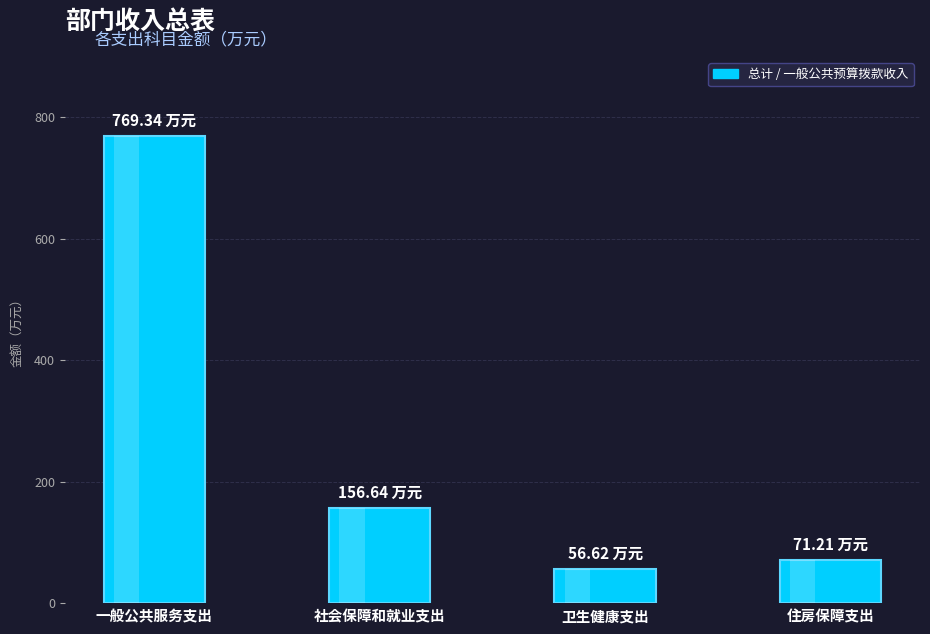

Where is the data nearest to the value 412?

社会保障和就业支出